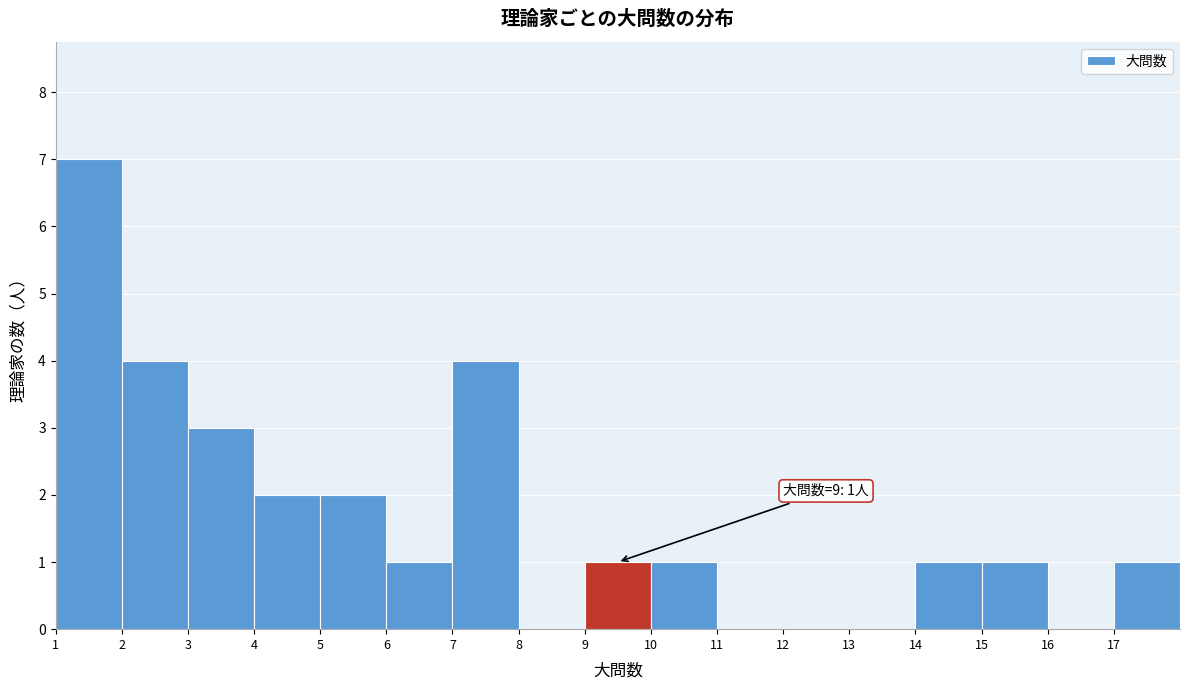

Over which range of the x-axis is the bar tallest?

1 to 2